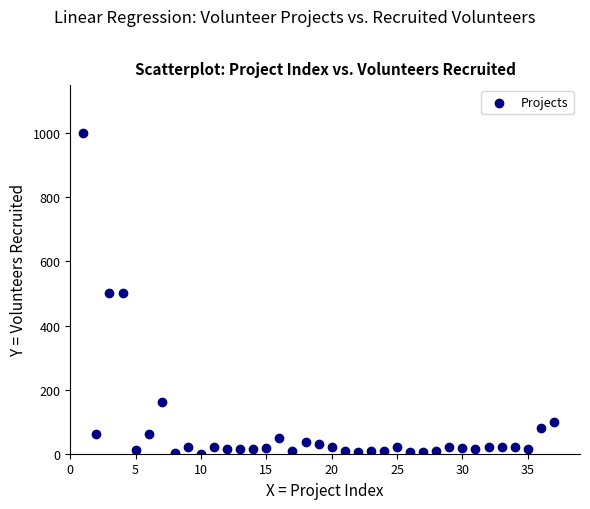

What is the range of Y values (max minus min)?

1000